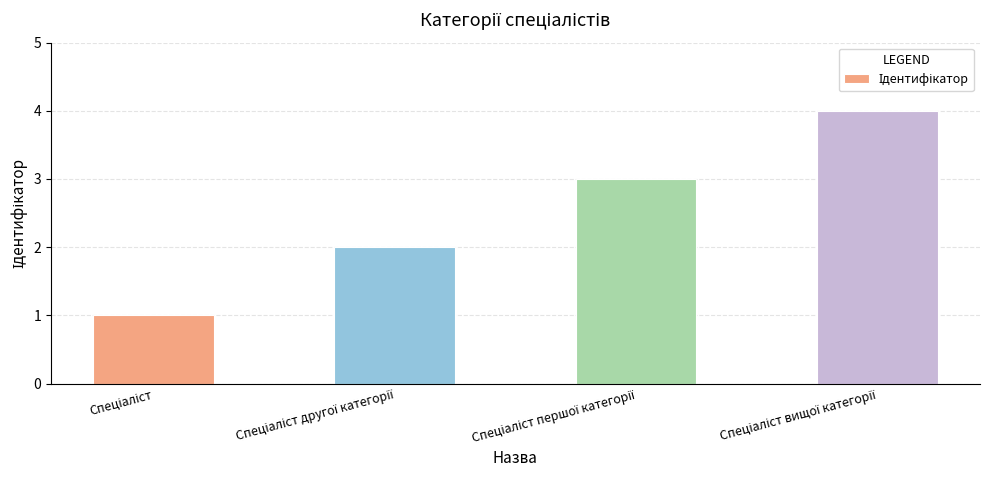

What is the minimum value shown in the chart?

1